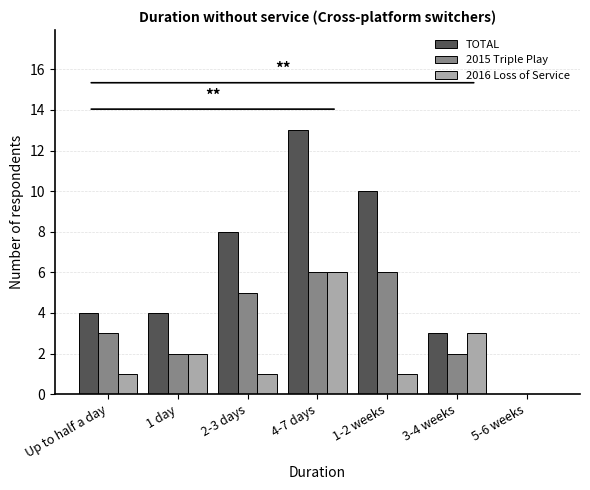

How many distinct data groups are displayed?

3